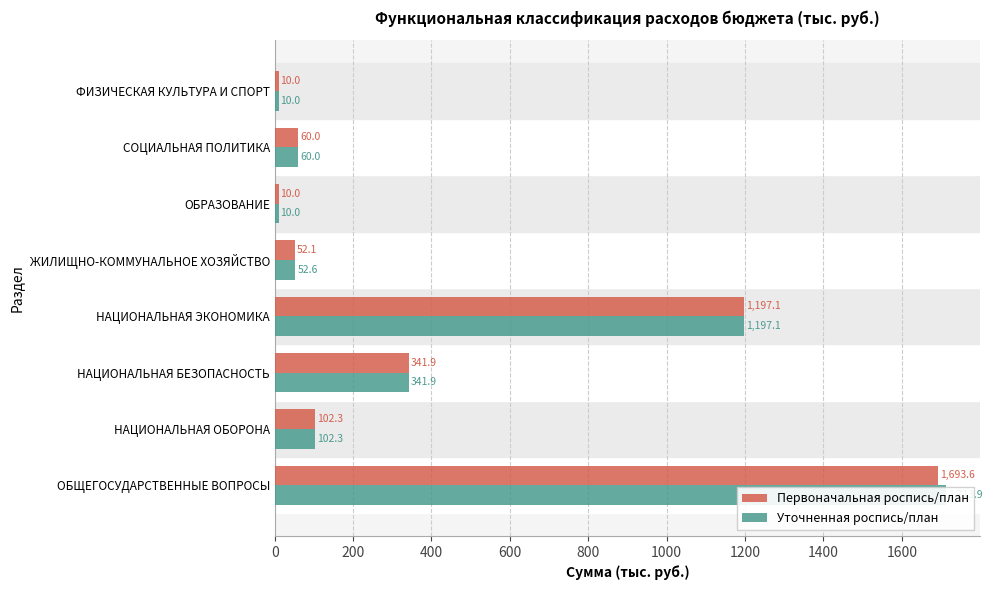

What is the highest value of the Первоначальная роспись/план series?

1693.6